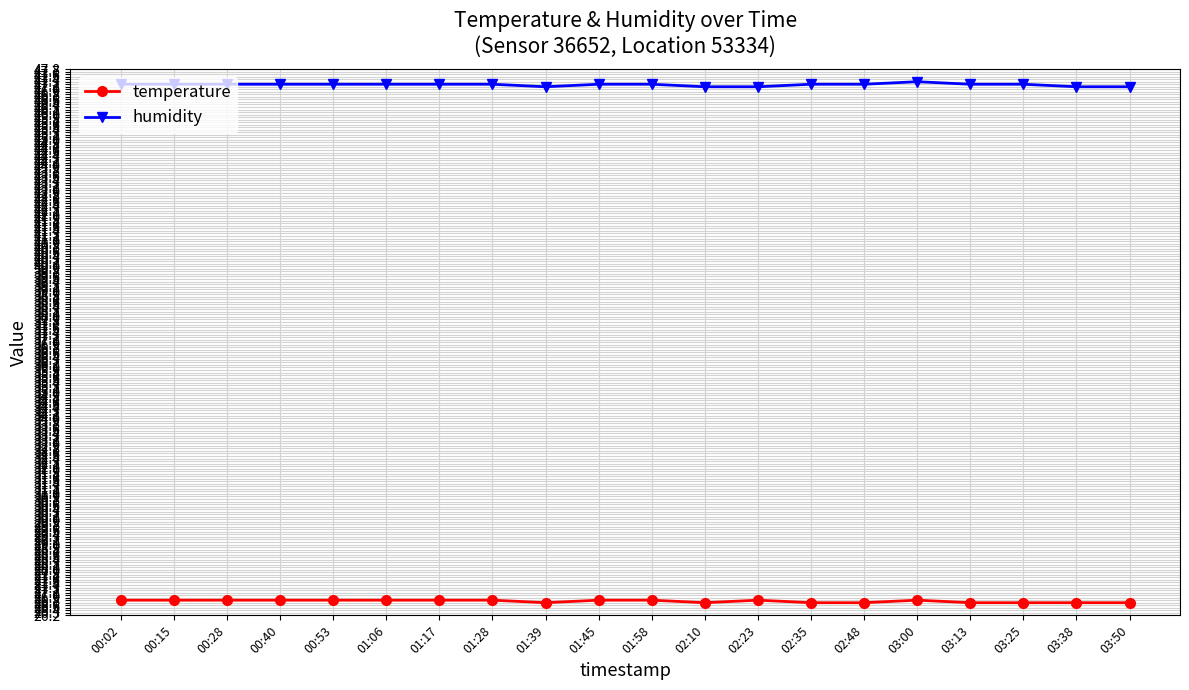

The value of humidity at 02:35 is 47.2. True or false?

True